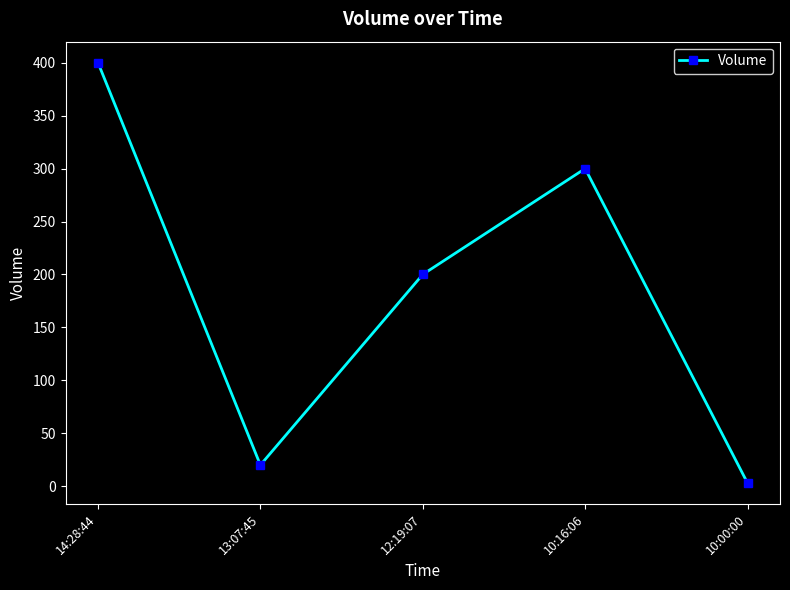

List the labels in order of value, smallest first.

10:00:00, 13:07:45, 12:19:07, 10:16:06, 14:28:44